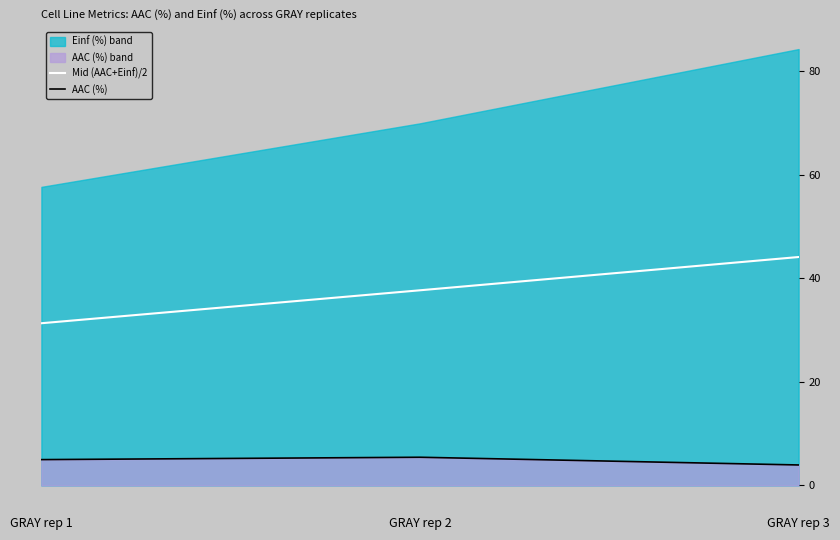

Is it true that Mid (AAC+Einf)/2 equals 12.9 at GRAY rep 2?

False